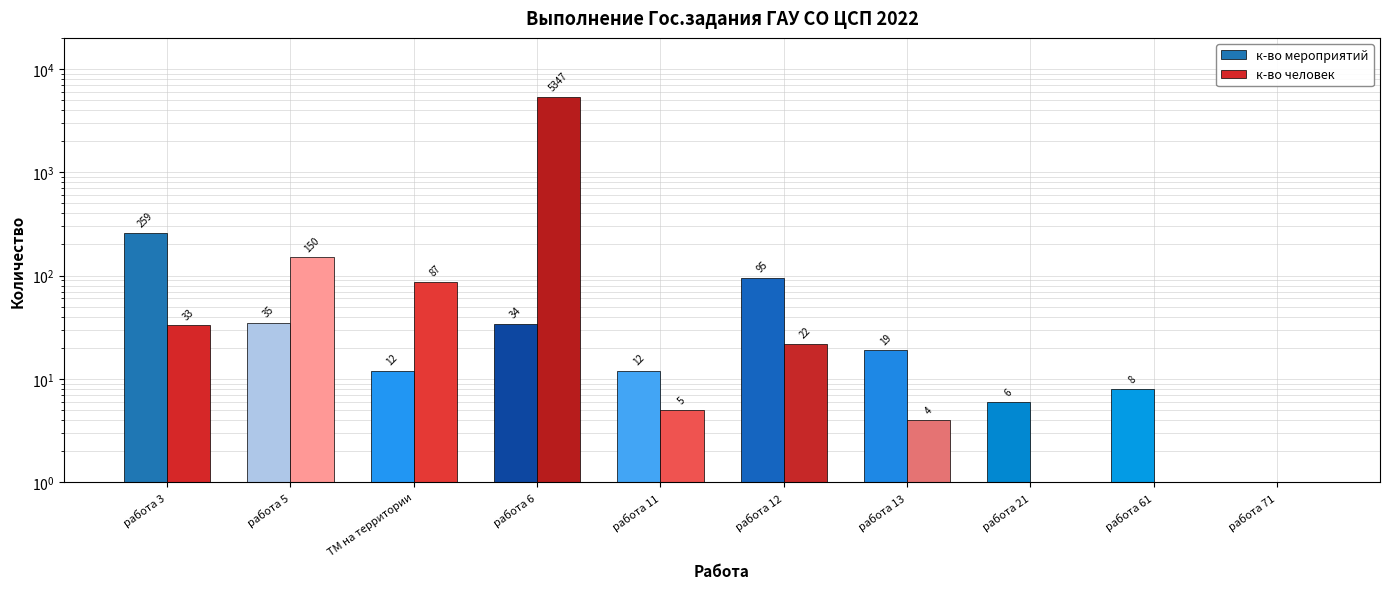

How many categories are shown in the chart?

10